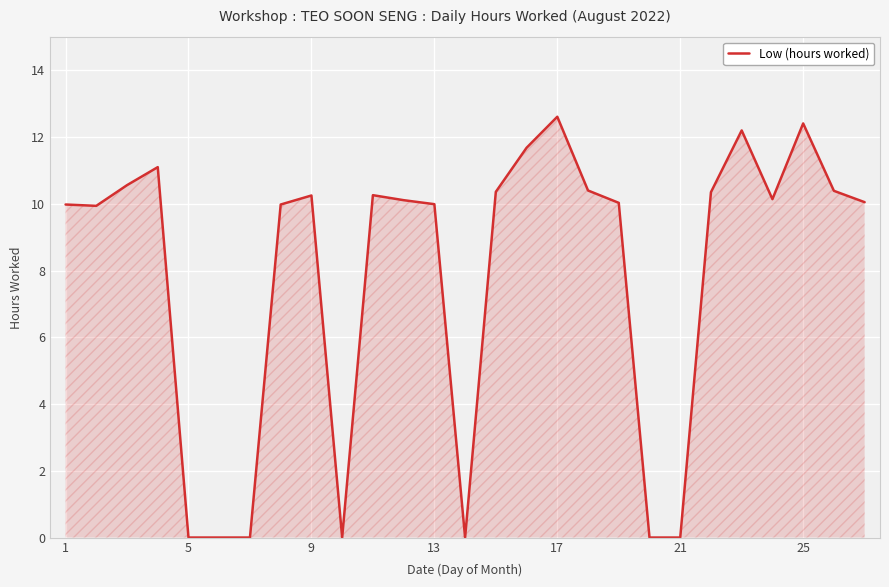

What is the difference between the maximum and minimum values?

12.6